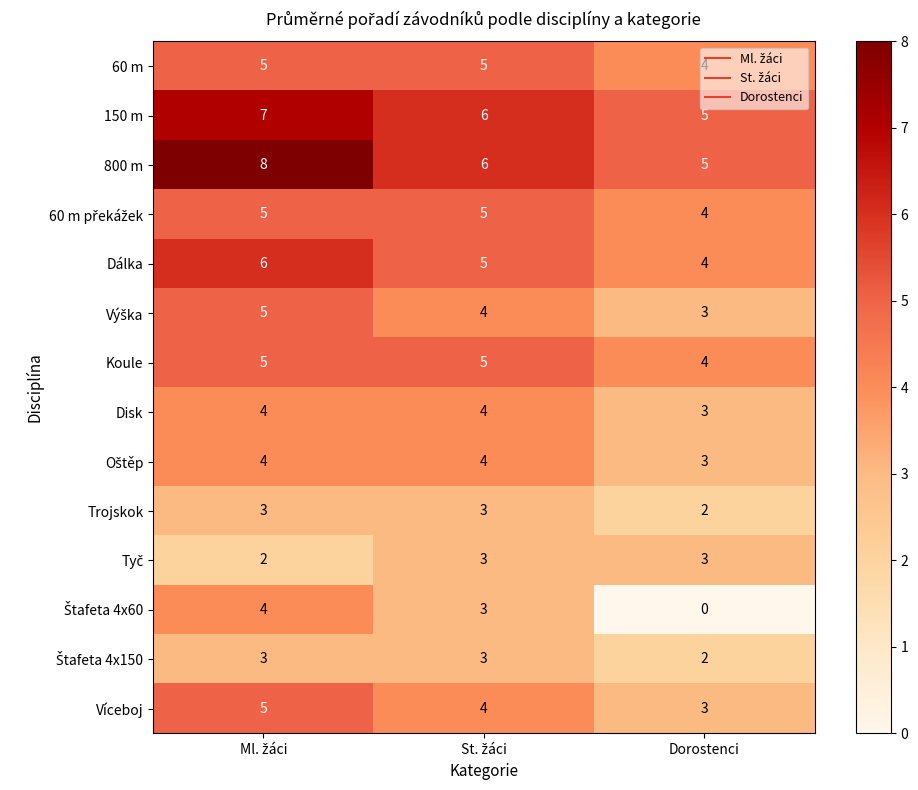

True or false: Disk has a value of 5 at Dorostenci.

False